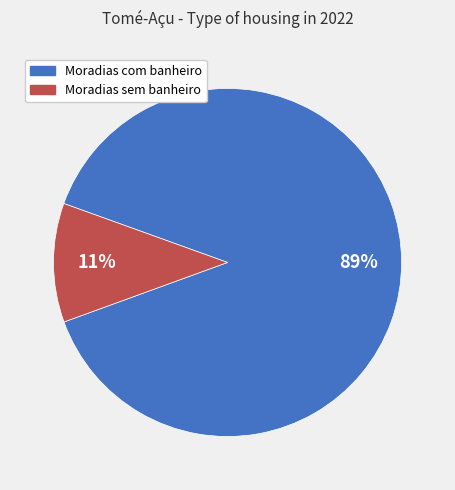

Which category accounts for the majority?

Moradias com banheiro